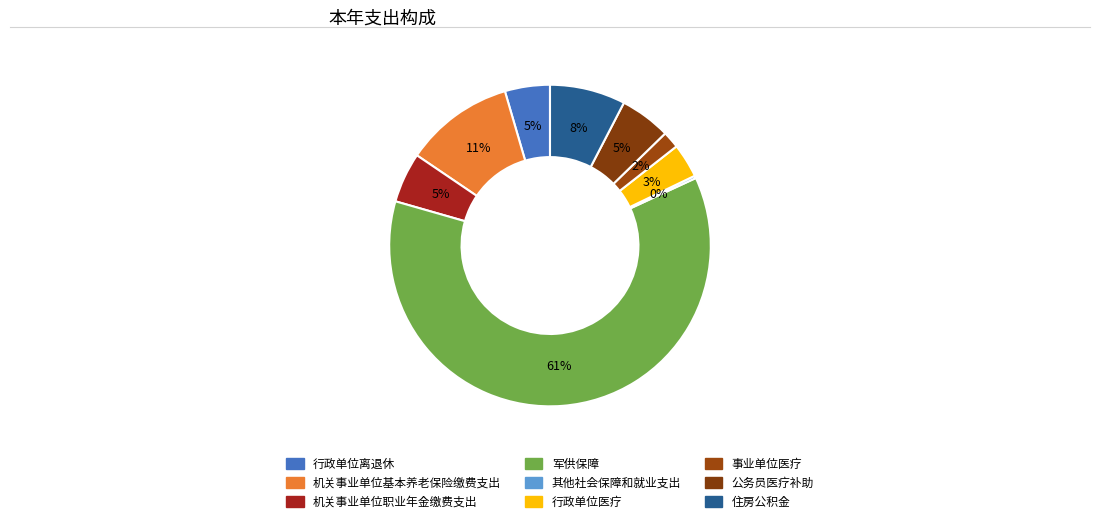

Rank the categories by value from highest to lowest.

军供保障, 机关事业单位基本养老保险缴费支出, 住房公积金, 公务员医疗补助, 机关事业单位职业年金缴费支出, 行政单位离退休, 行政单位医疗, 事业单位医疗, 其他社会保障和就业支出